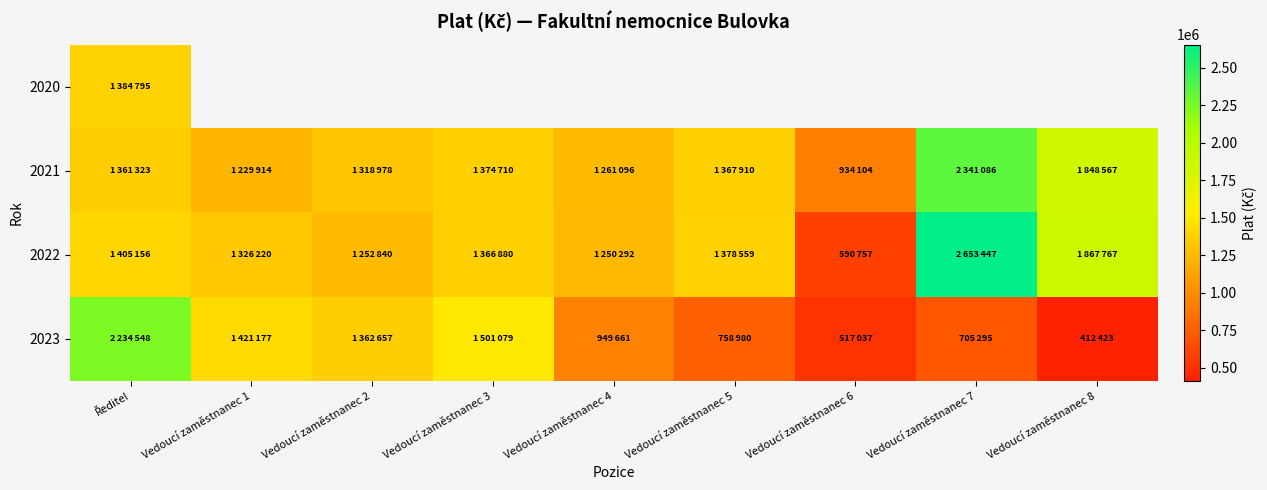

What is the sum of the 2021 values at Vedoucí zaměstnanec 2 and Vedoucí zaměstnanec 5?

2686888.0